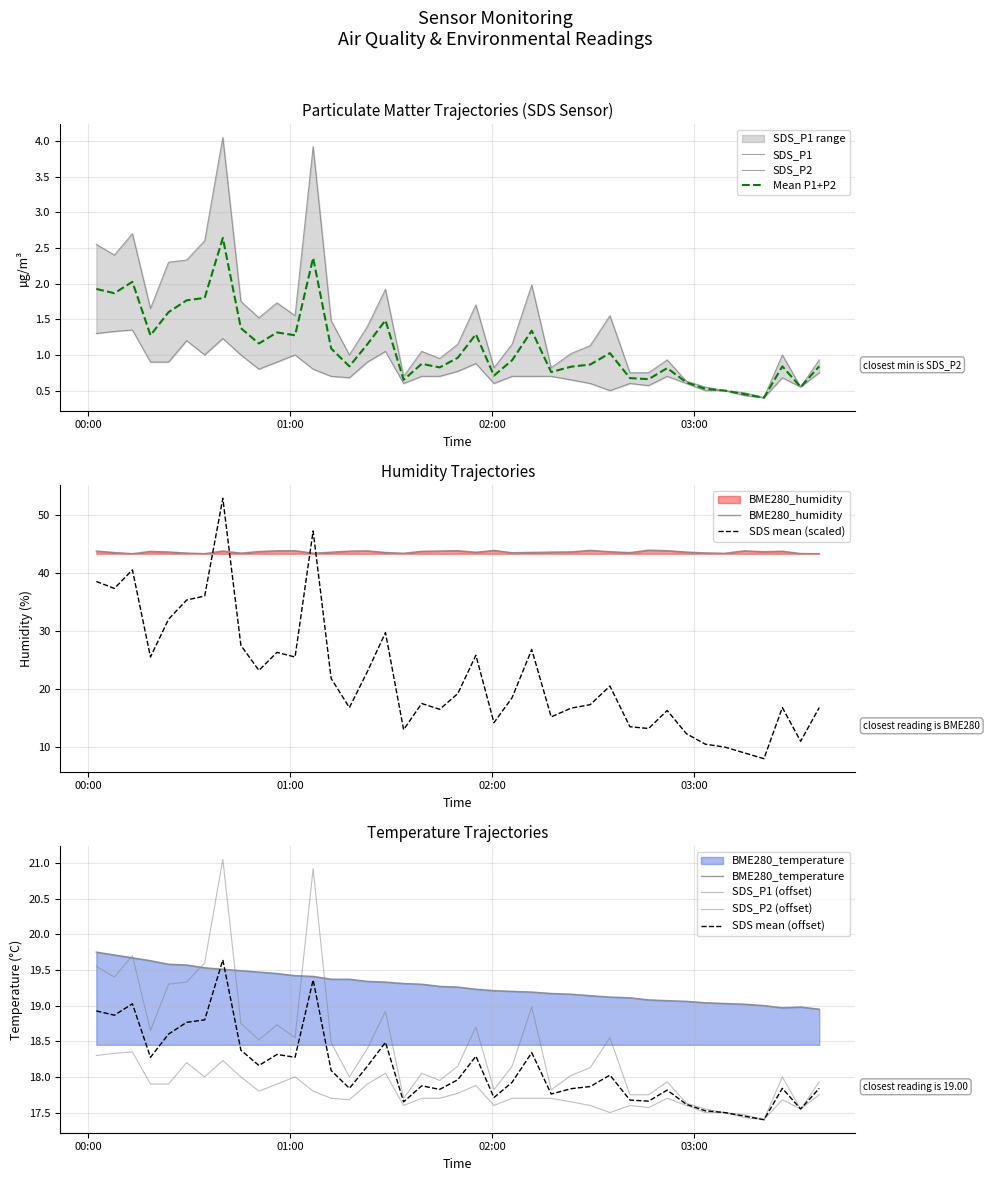

Which category has the lowest value across all series?

2022/11/29 03:20:45